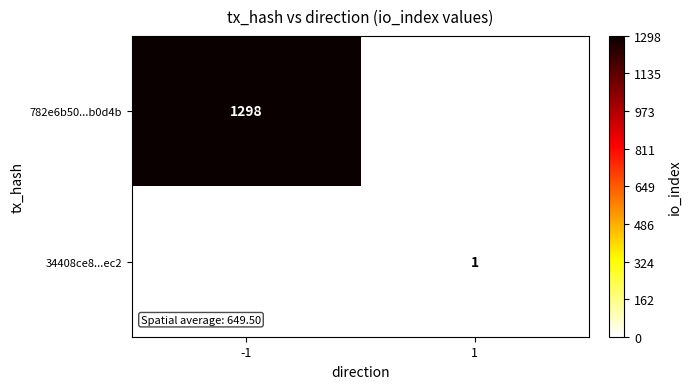

True or false: 782e6b50...b0d4b has a value of 1298 at -1.

True